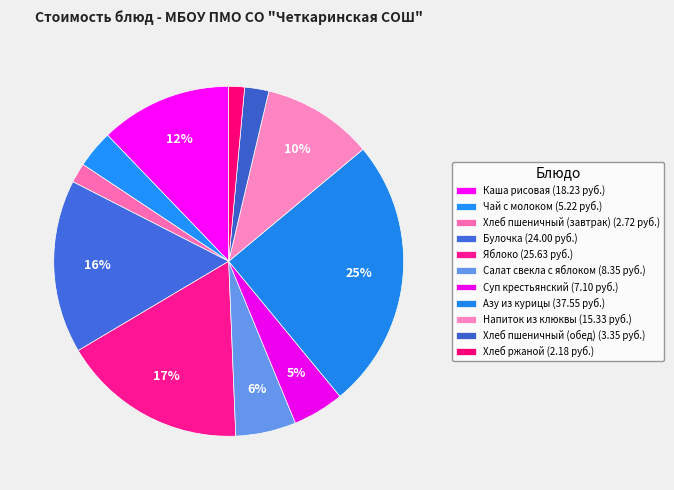

What is the change in value from Каша рисовая to Суп крестьянский?

-11.1